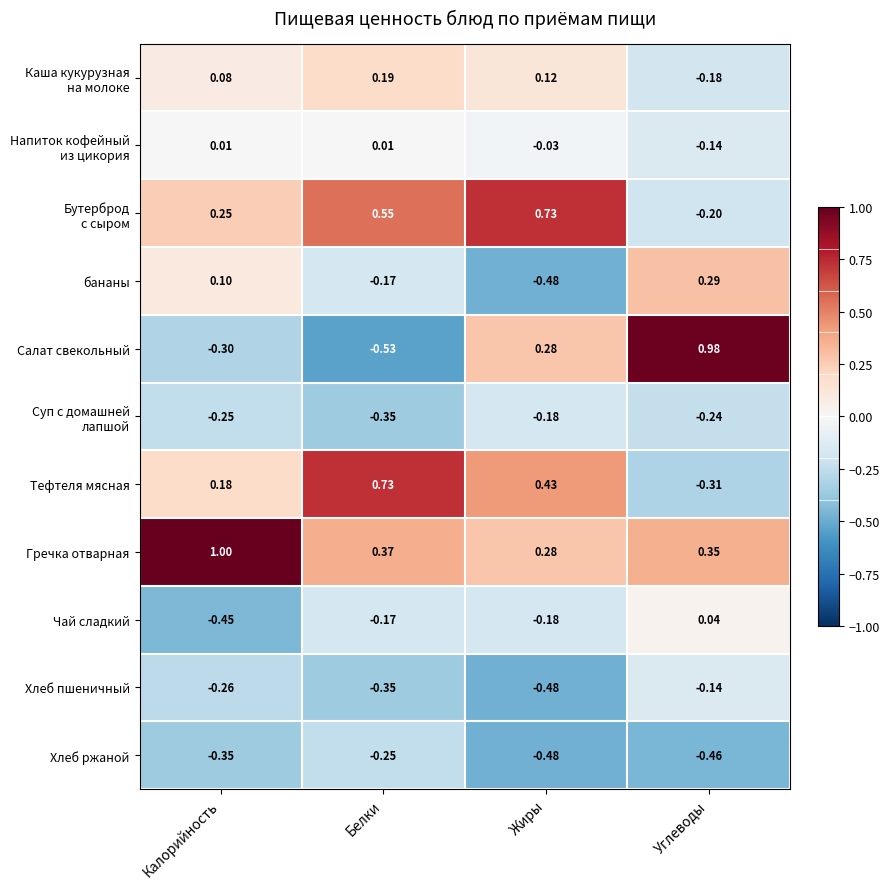

Which series changed the most between Калорийность and Жиры?

Гречка отварная